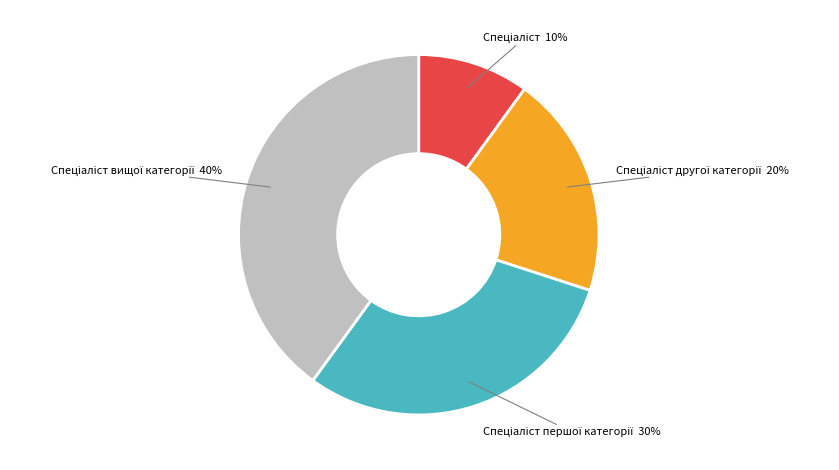

How many slices are in this pie chart?

4